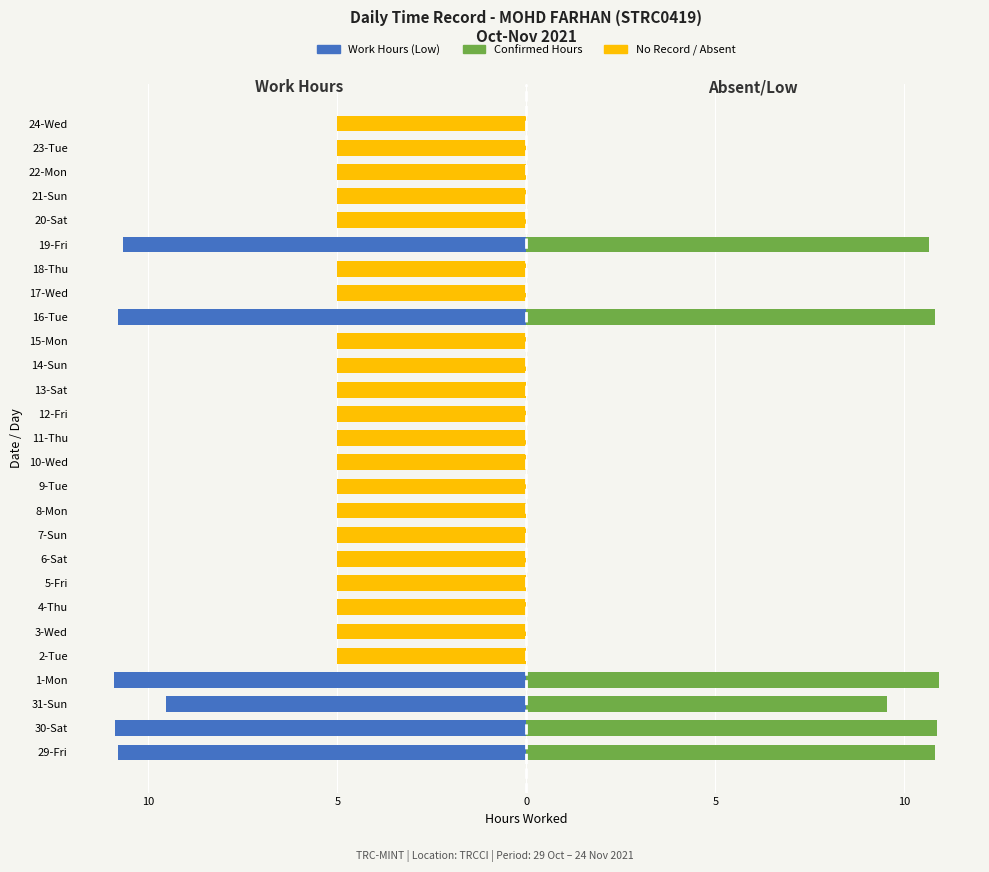

Is it true that Work Hours (Low) equals 0.0 at 9-Tue?

True